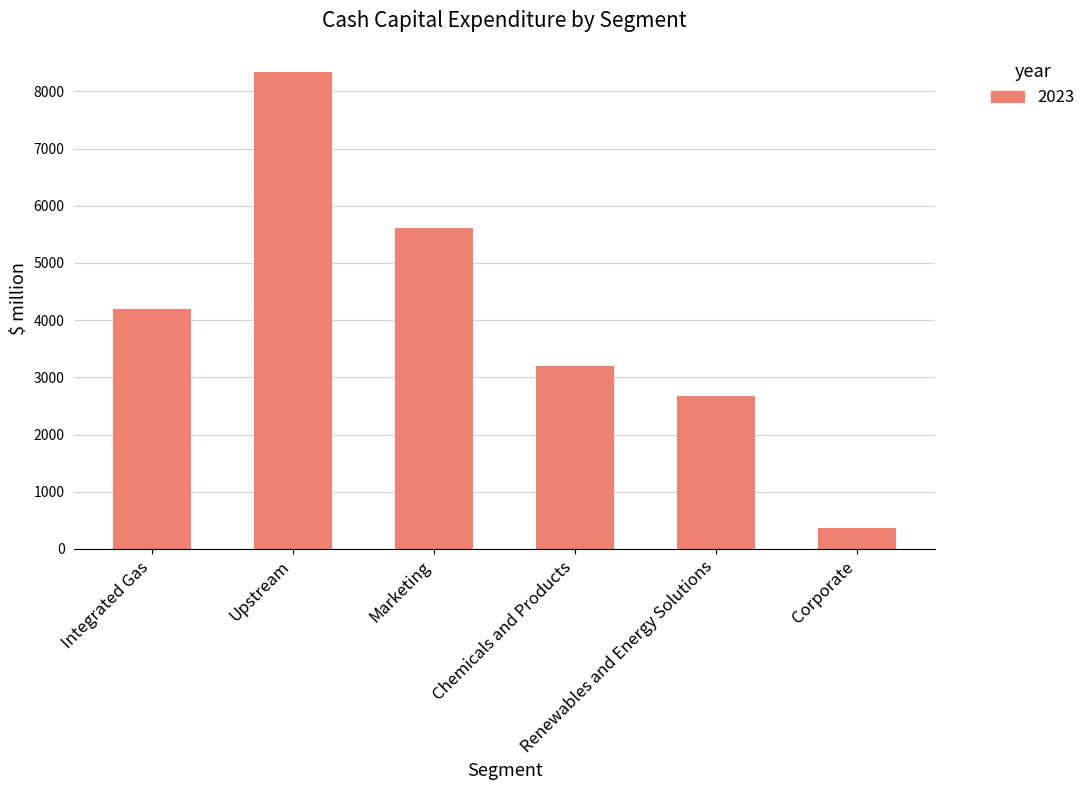

What is the difference between the second highest and second lowest values?

2931